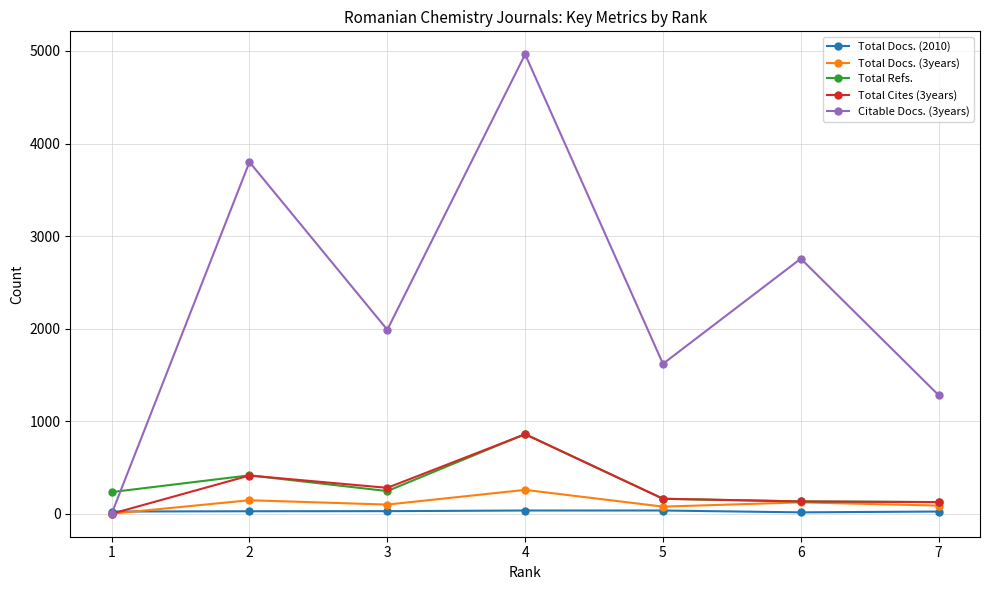

The value of Total Cites (3years) at 5 is 162. True or false?

True